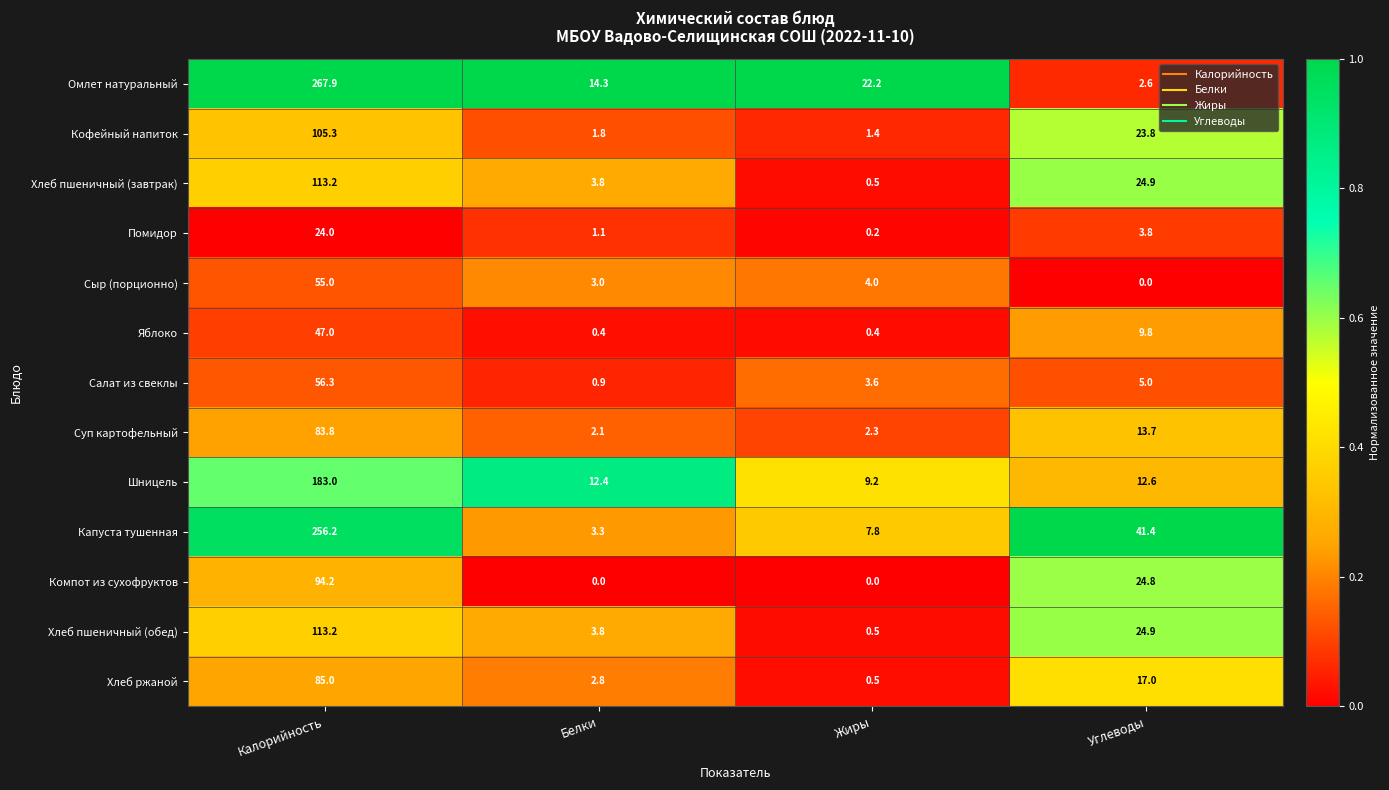

Which category has the highest value across all series?

Калорийность